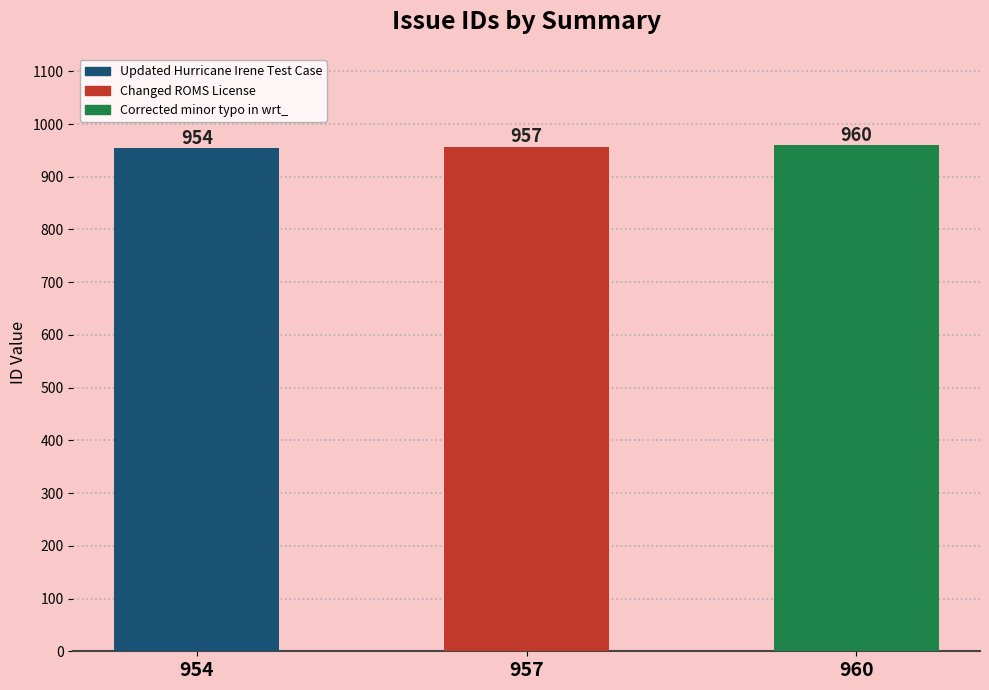

What is the average value?

957